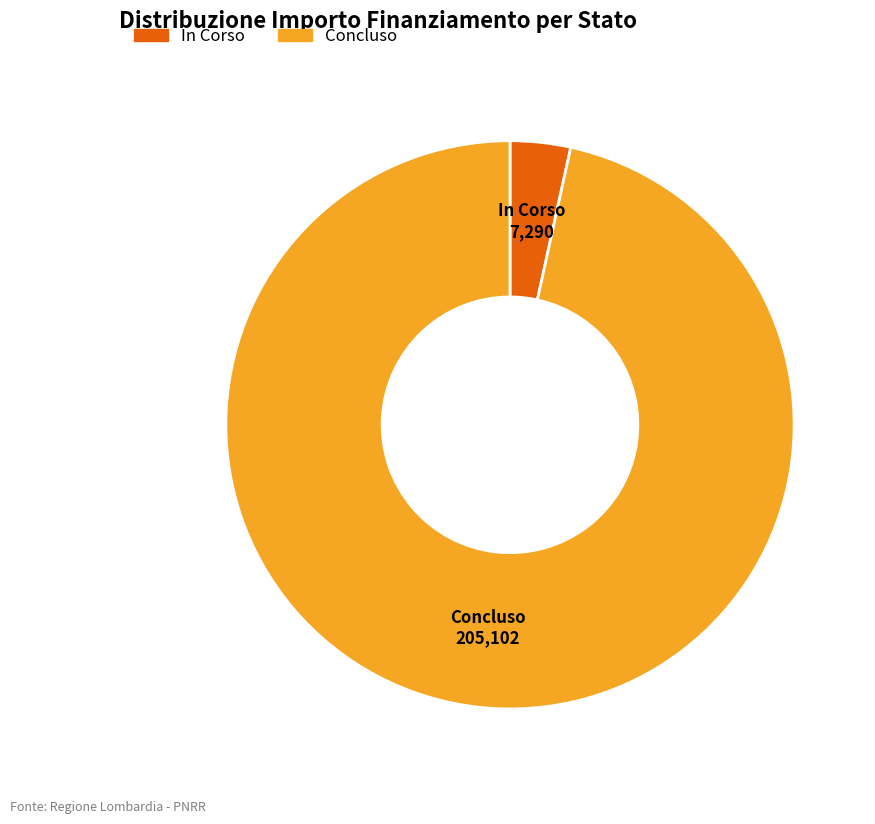

Which category has the smallest portion of the pie?

In Corso